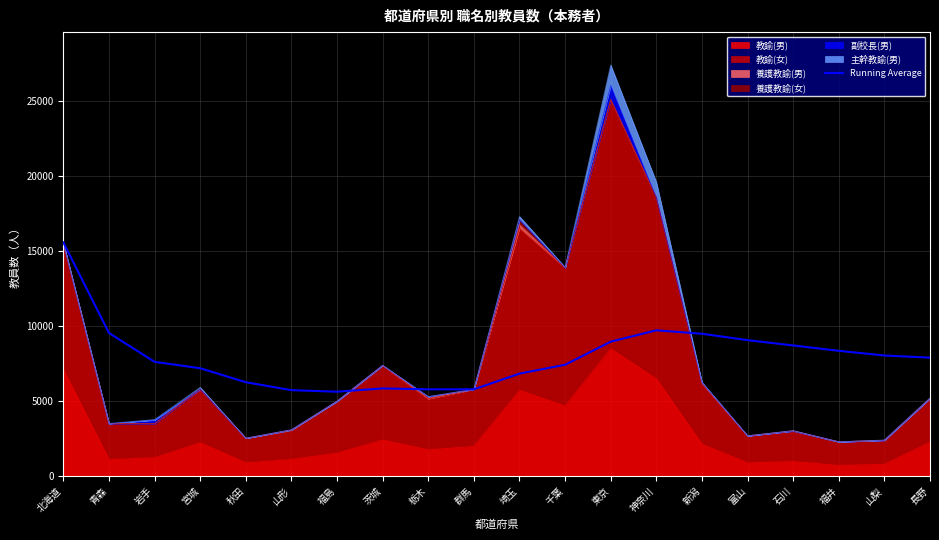

What is the change in value from 茨城 to 群馬?

-60.0